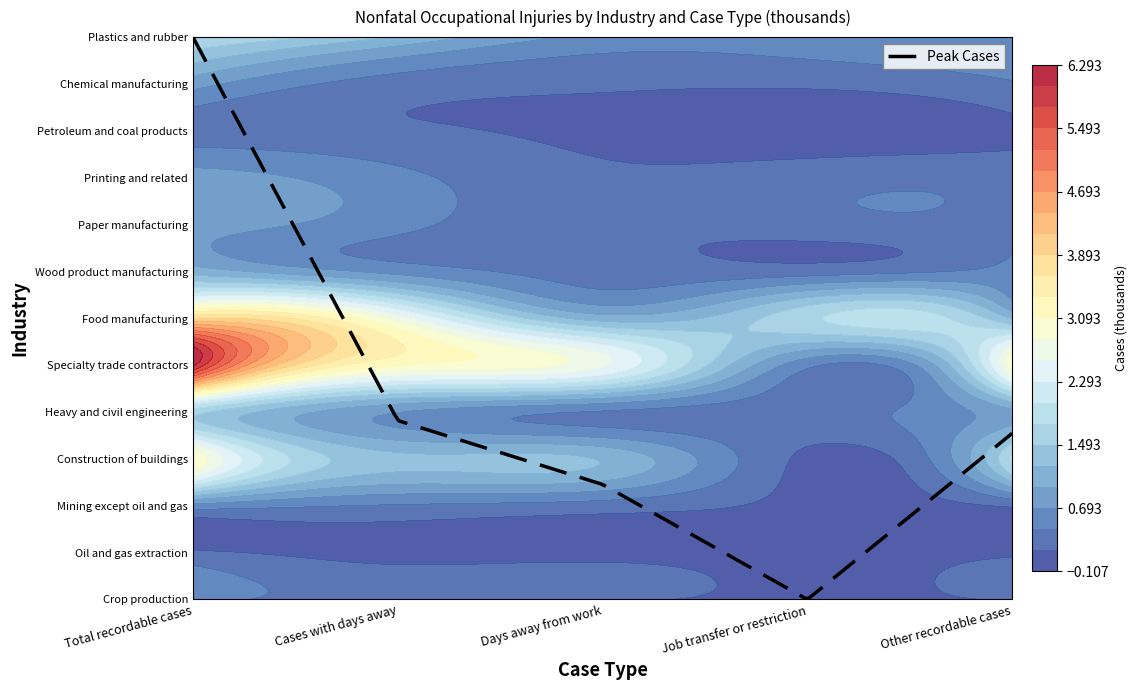

The value of Specialty trade contractors at Other recordable cases is 4.4. True or false?

False